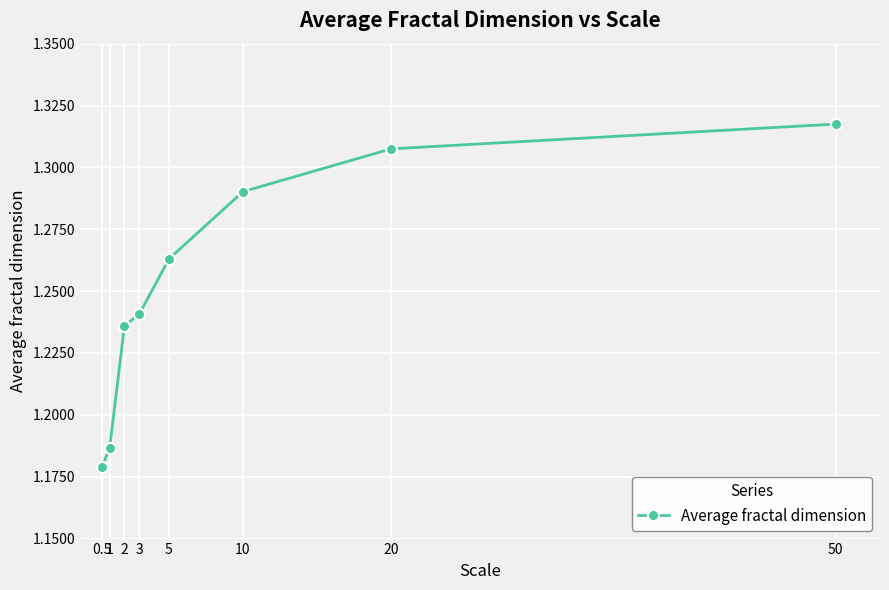

Approximately how many times larger is the value at 20 compared to 10?

1.0